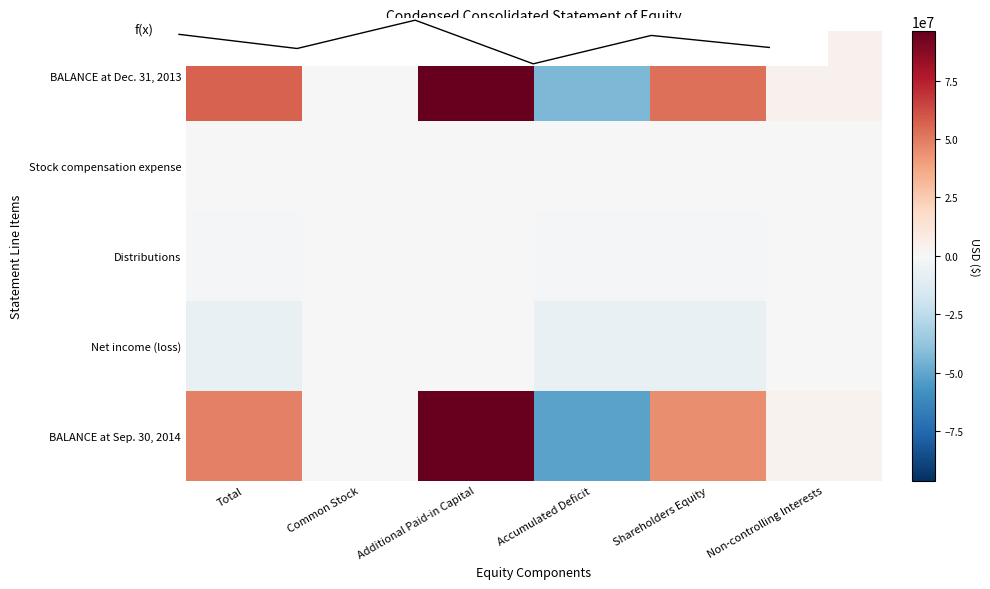

The BALANCE at Sep. 30, 2014 series shows 5229581 at Non-controlling Interests. True or false?

False